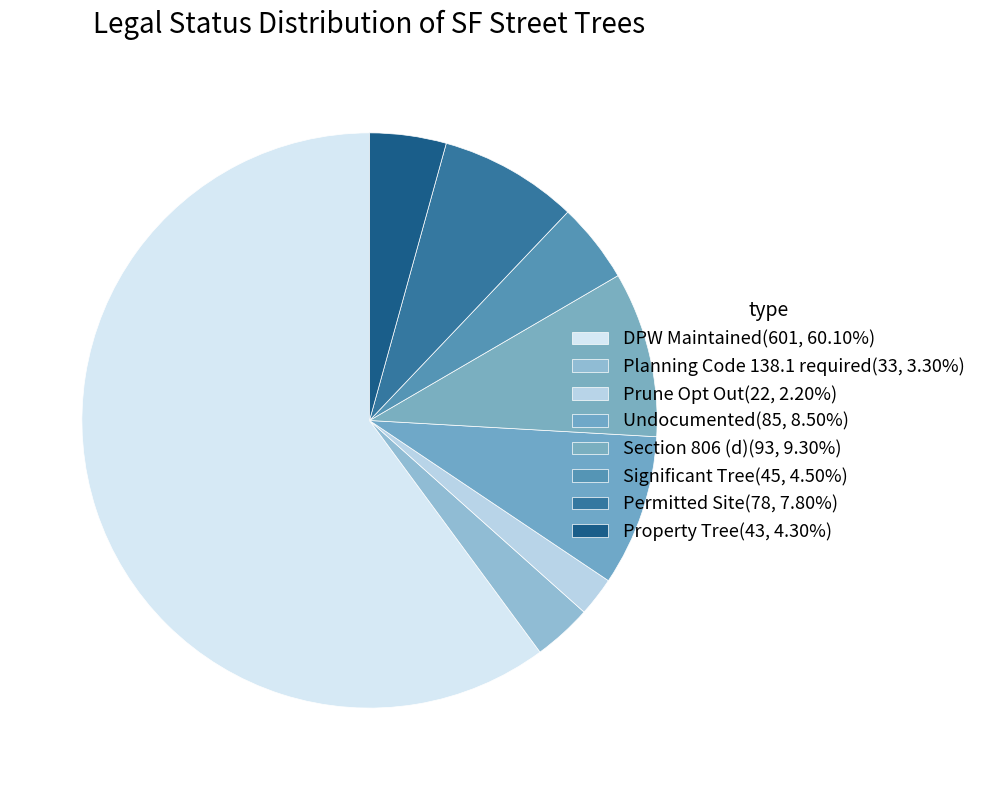

To the nearest percent, what is the difference between the Permitted Site and Planning Code 138.1 required slice percentages?

4%